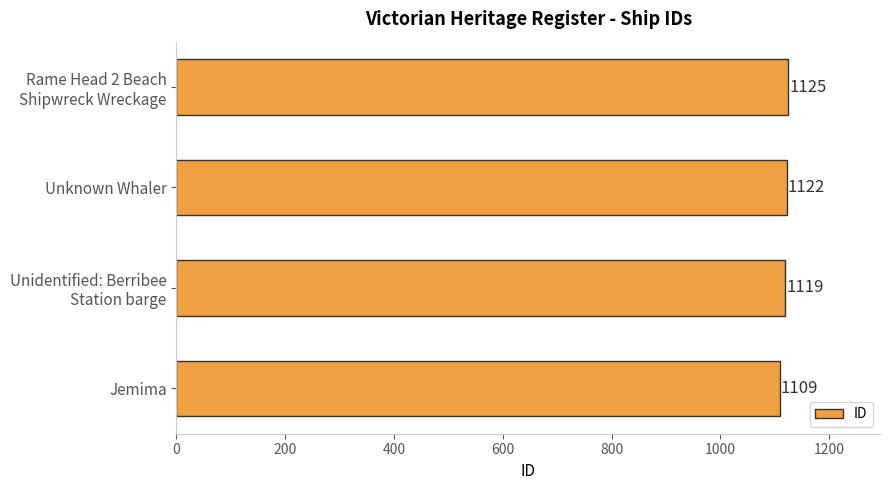

Which has a higher value, Unknown Whaler or Jemima?

Unknown Whaler